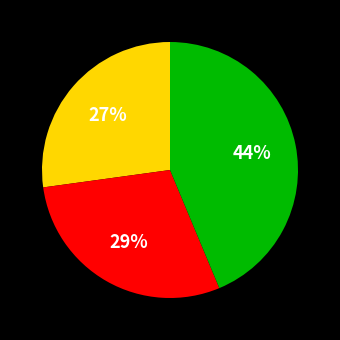

Is there a majority slice in this chart?

No